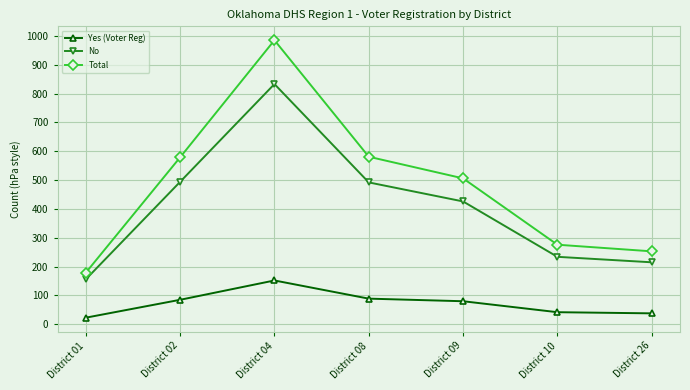

Which category has the highest value across all series?

District 04